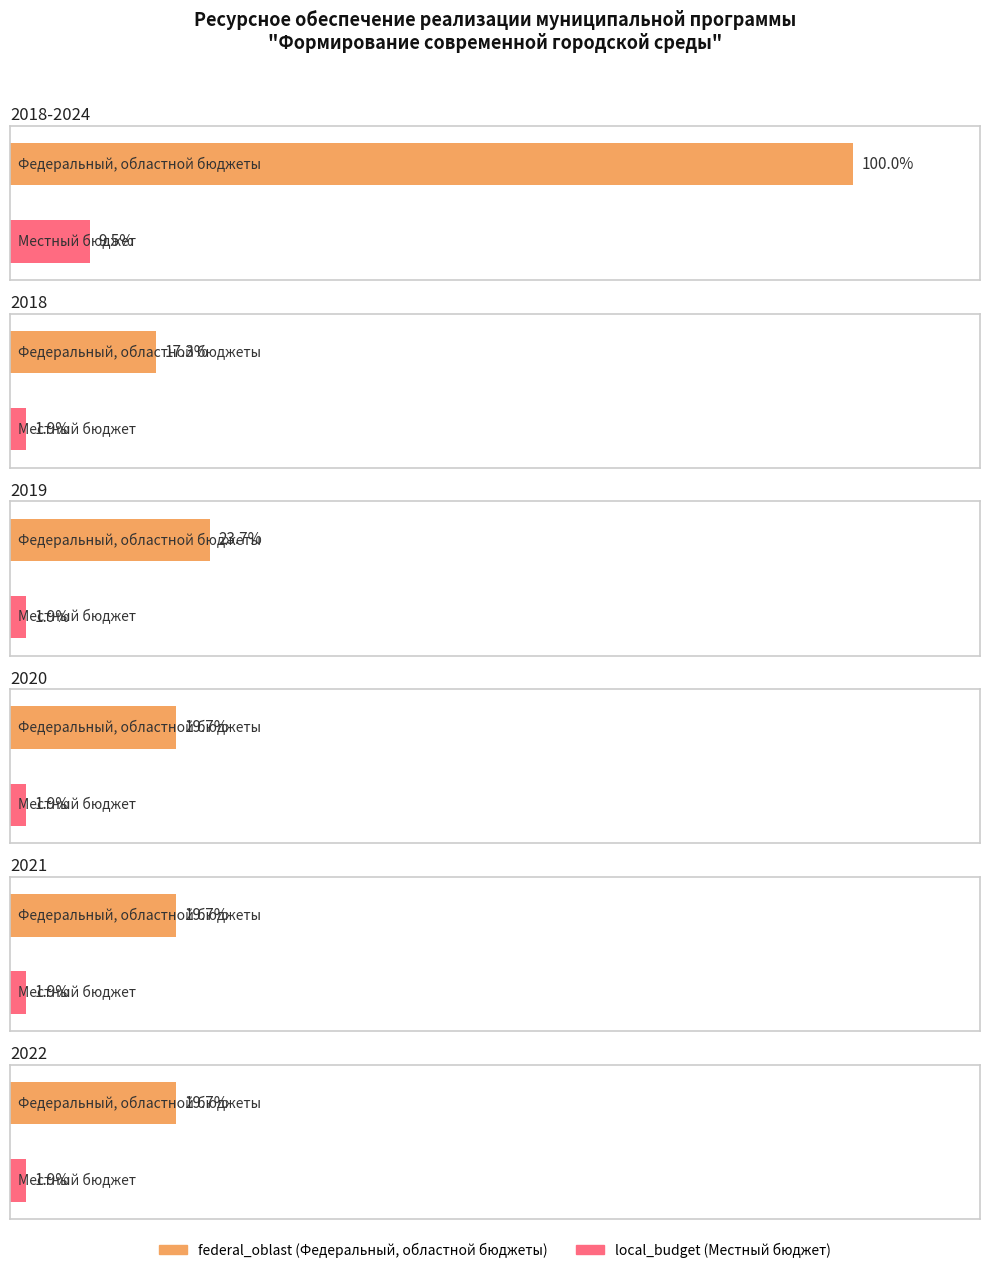

Which series changed the most between 2018 and 2021?

federal_oblast